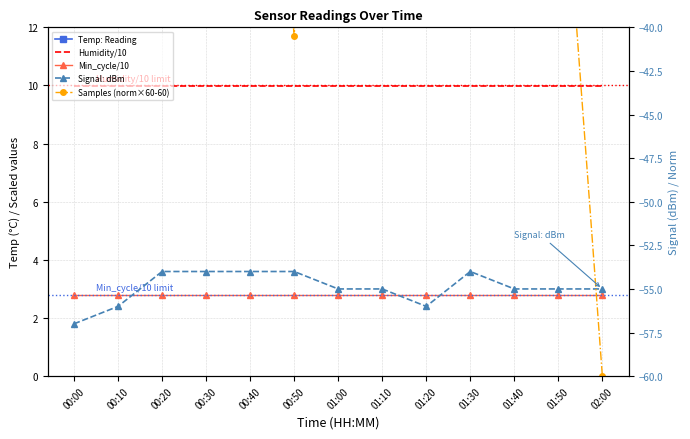

True or false: Temp: Reading and Humidity/10 cross at least once.

False